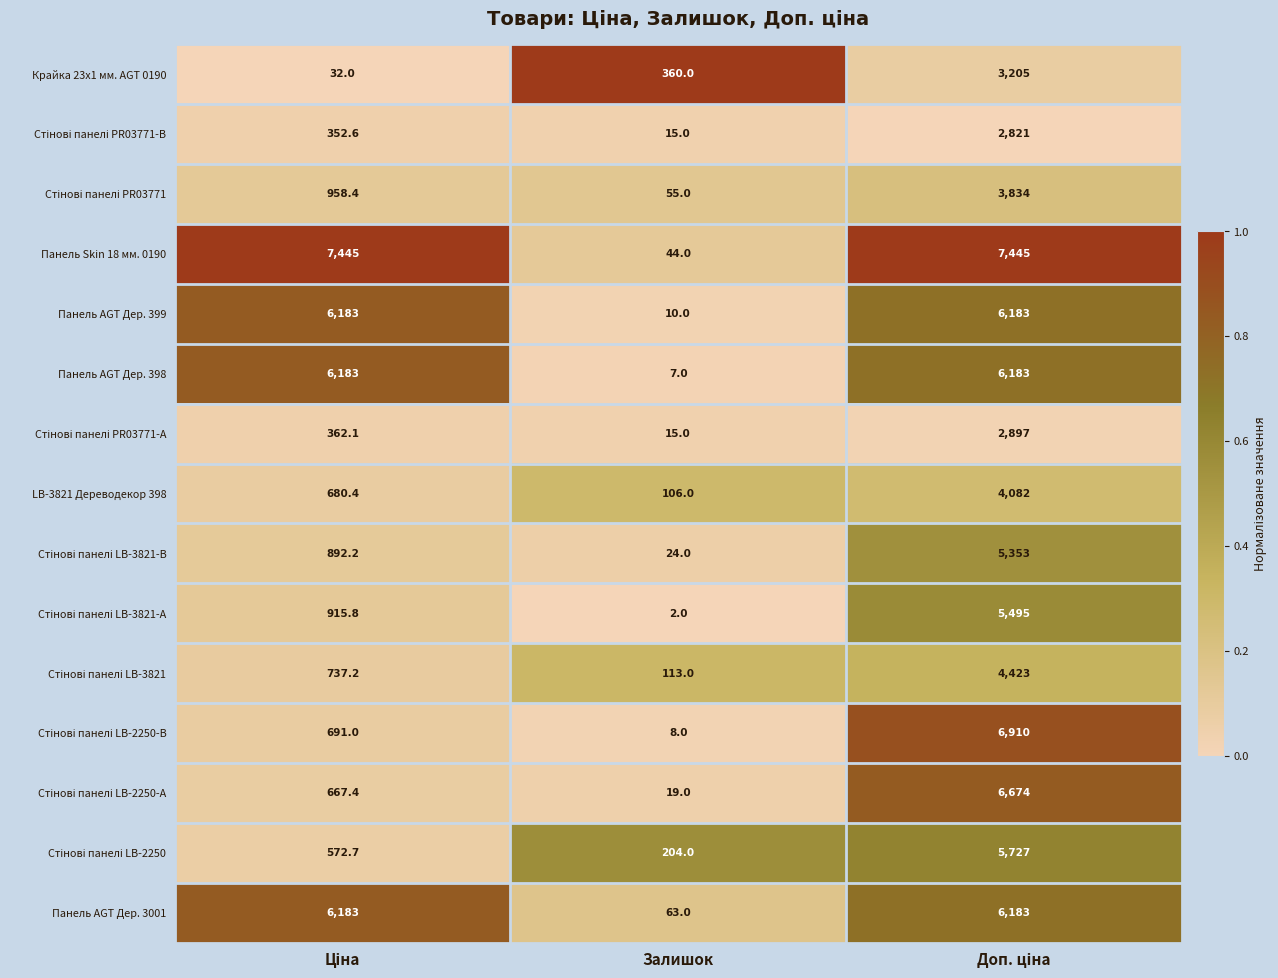

What is the sum of all Крайка 23x1 мм. AGT 0190 values?

3597.0